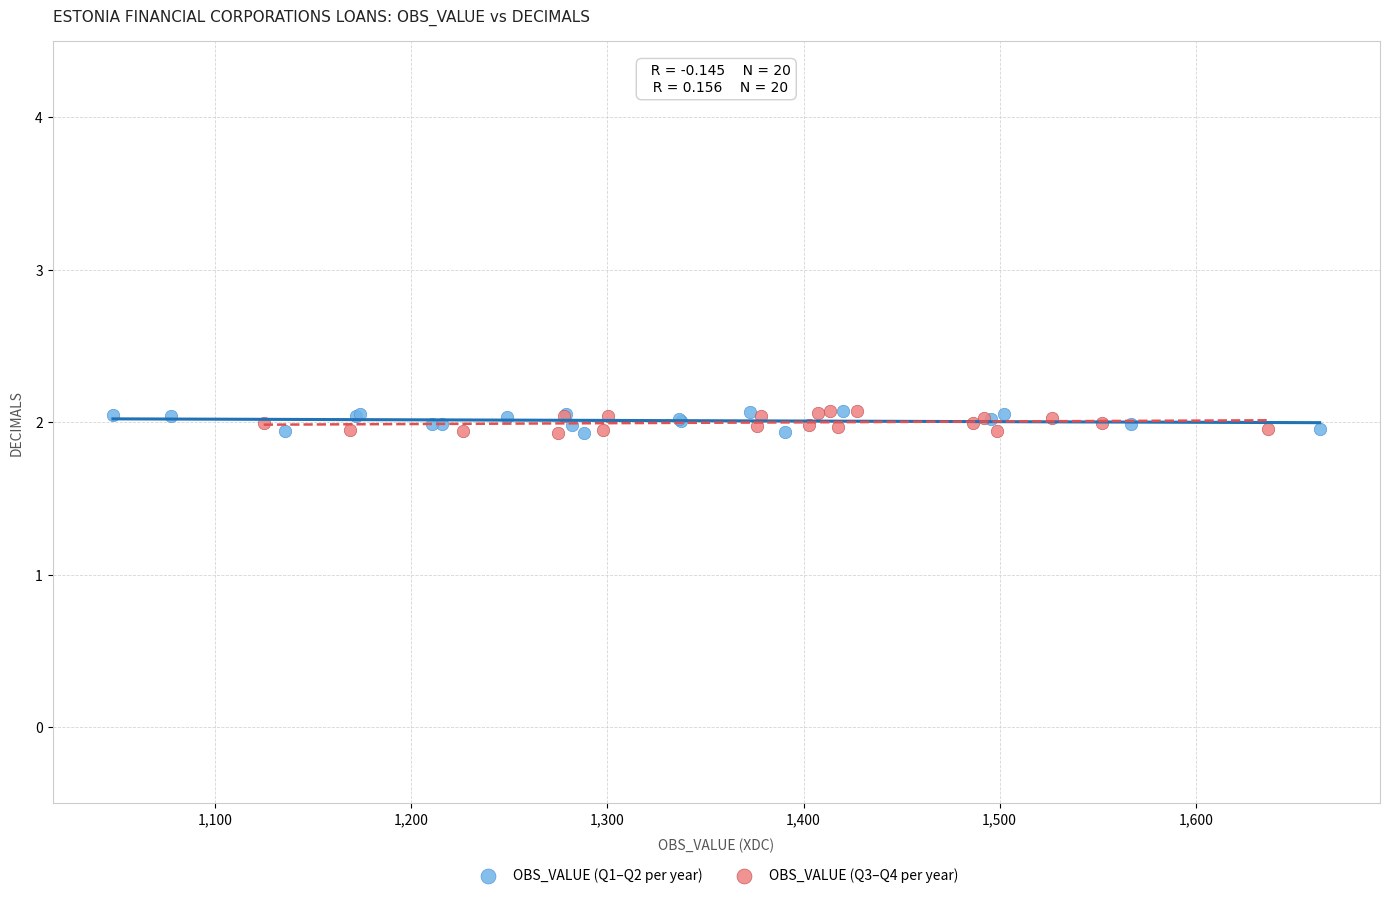

What are all the series names shown in the legend?

OBS_VALUE (Q1–Q2 per year), OBS_VALUE (Q3–Q4 per year)